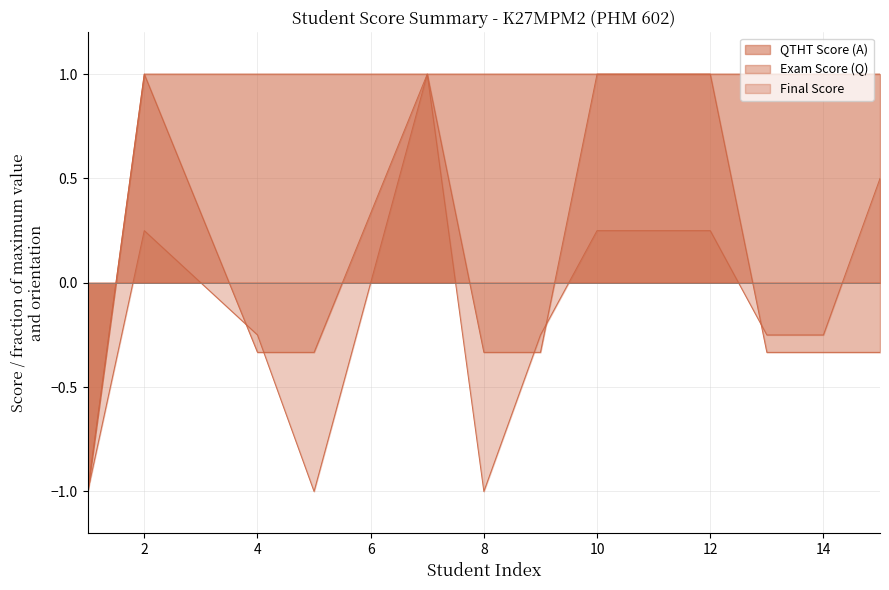

Between 5 and 9, which is larger?

5